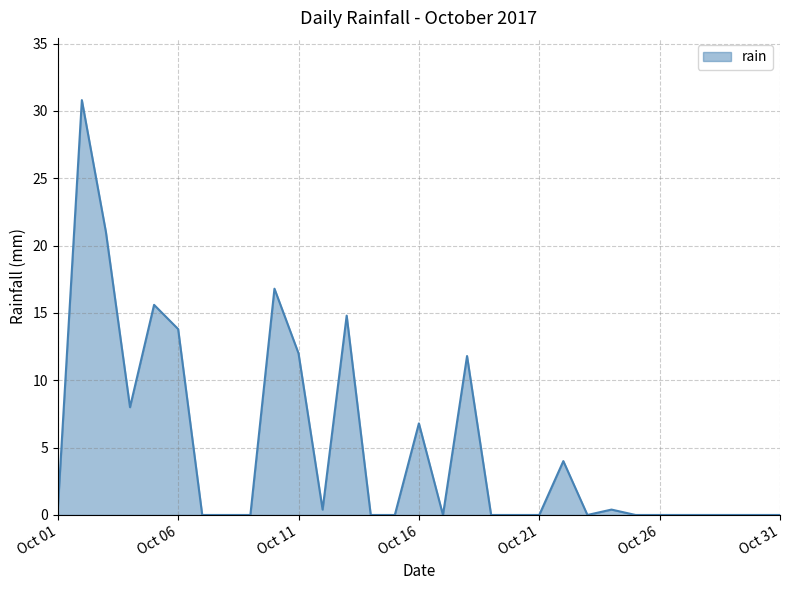

Is it true that the value at Oct 16 is 10.0?

False